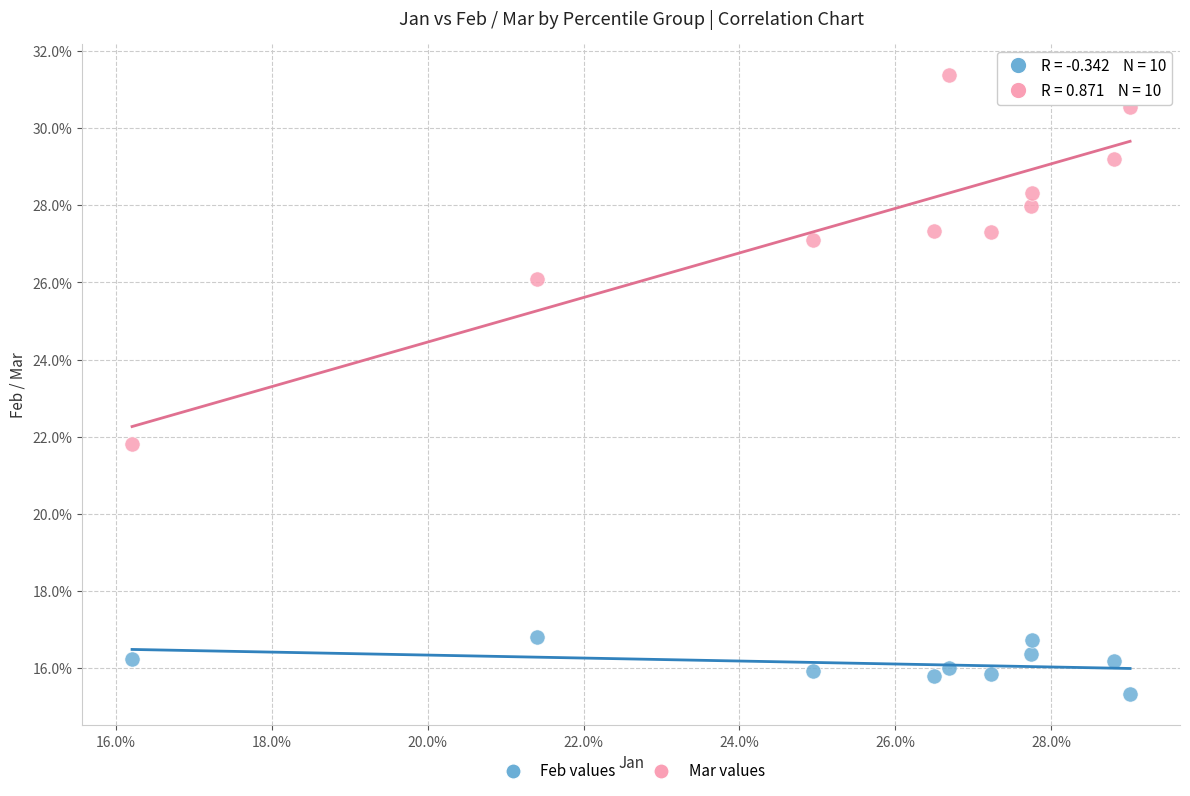

Which series contains the lowest Y value?

Feb values